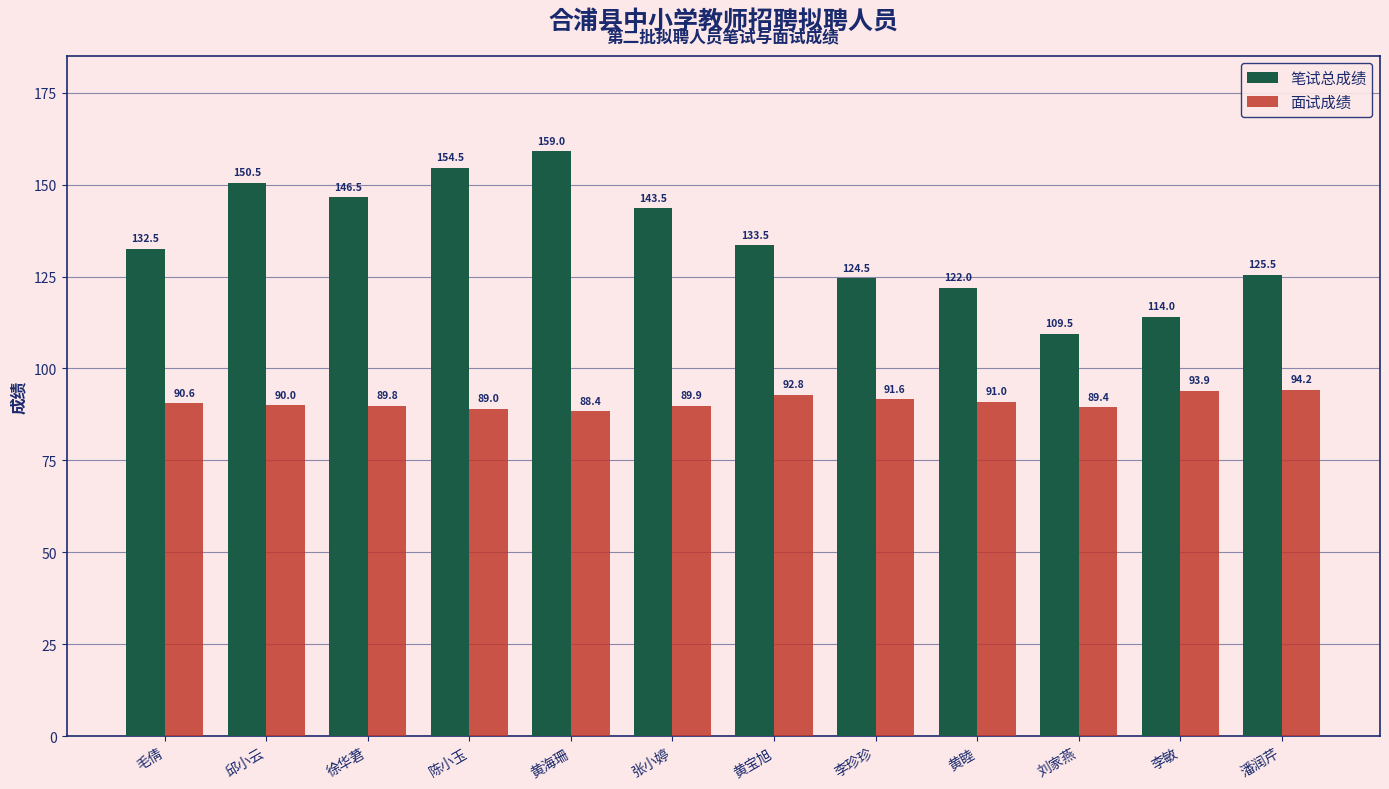

Reading left to right, extract all data points from this chart.

笔试总成绩: 毛倩=132.5	邱小云=150.5	徐华莙=146.5	陈小玉=154.5	黄海珊=159.0	张小婷=143.5	黄宝旭=133.5	李珍珍=124.5	黄睦=122.0	刘家燕=109.5	李敏=114.0	潘润芹=125.5
面试成绩: 毛倩=90.6	邱小云=90.0	徐华莙=89.8	陈小玉=89.0	黄海珊=88.4	张小婷=89.9	黄宝旭=92.8	李珍珍=91.6	黄睦=91.0	刘家燕=89.4	李敏=93.9	潘润芹=94.2